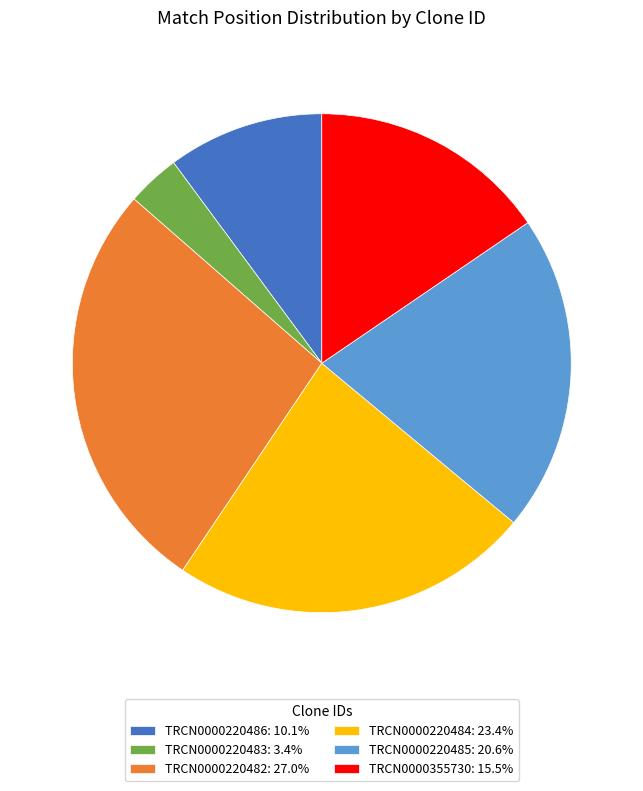

Which slice is the smallest?

TRCN0000220483